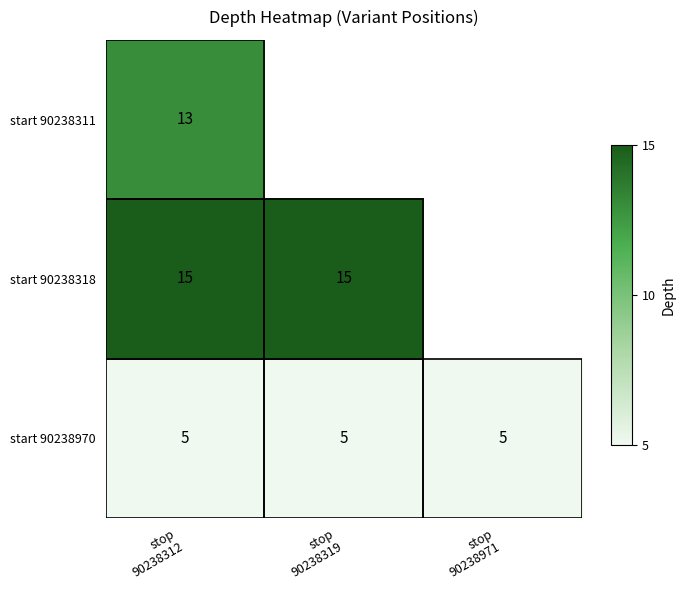

What is the average value of the start 90238970 series?

5